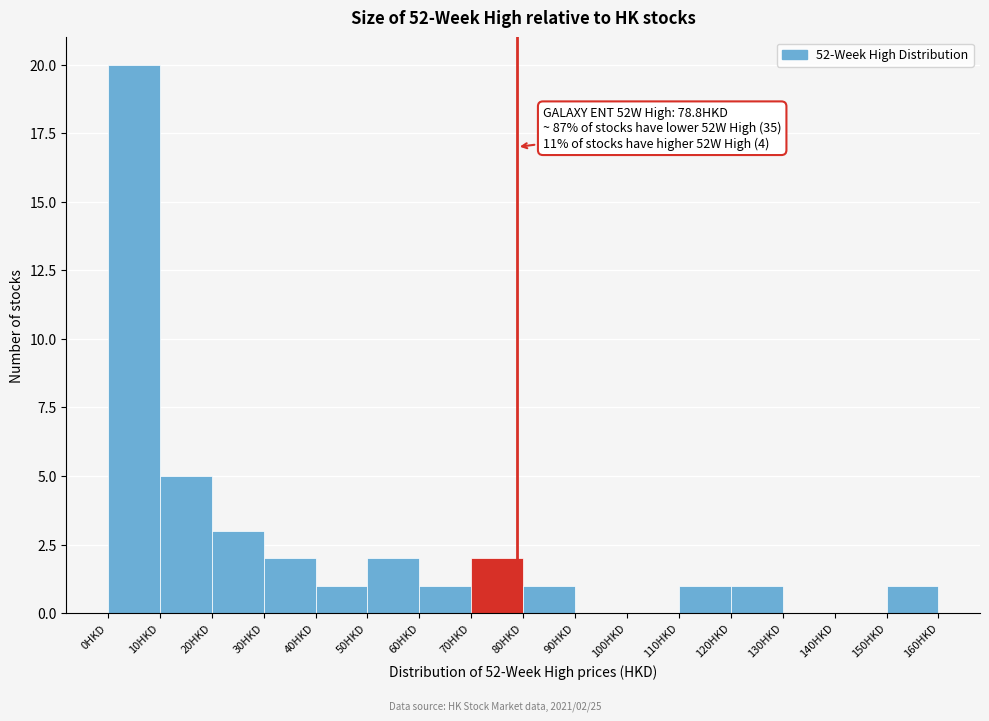

Over which range of the x-axis is the bar tallest?

0 to 10